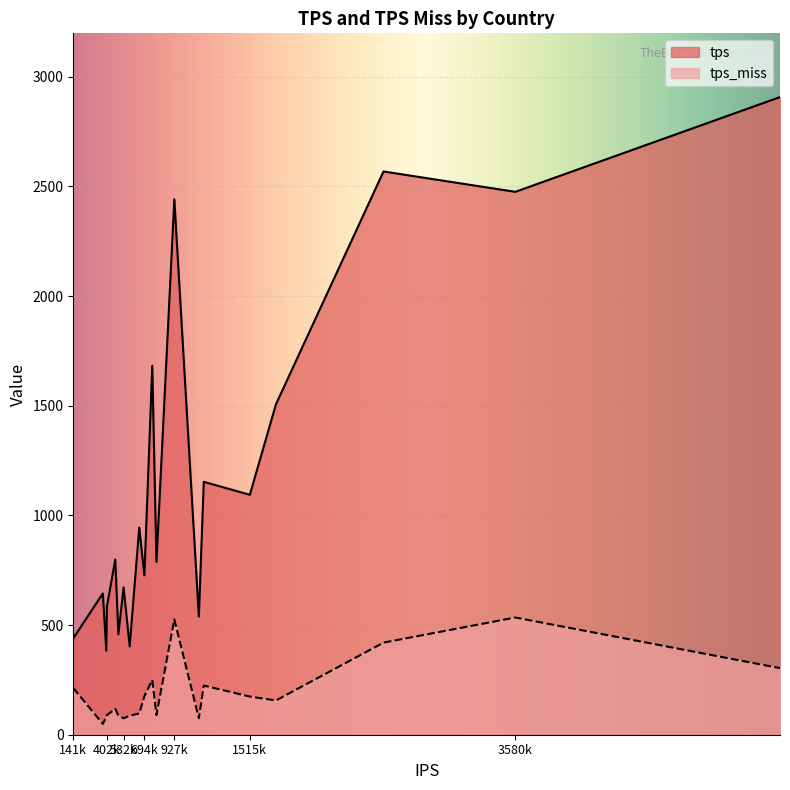

Is it true that tps_miss equals 88.9 at 402k?

True